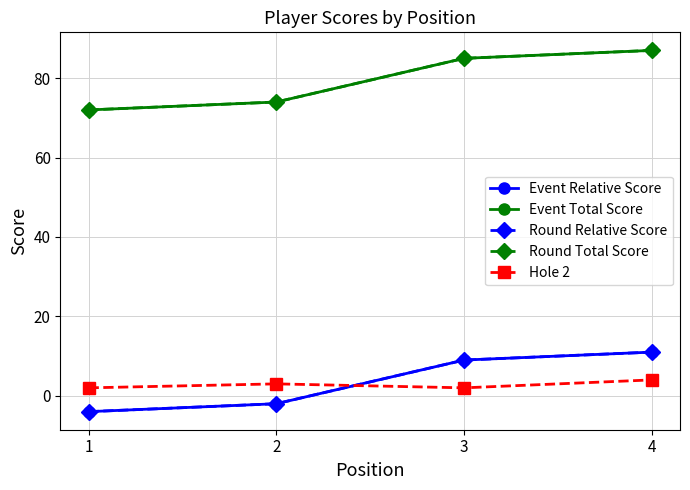

At how many categories does at least one series exceed 78?

2